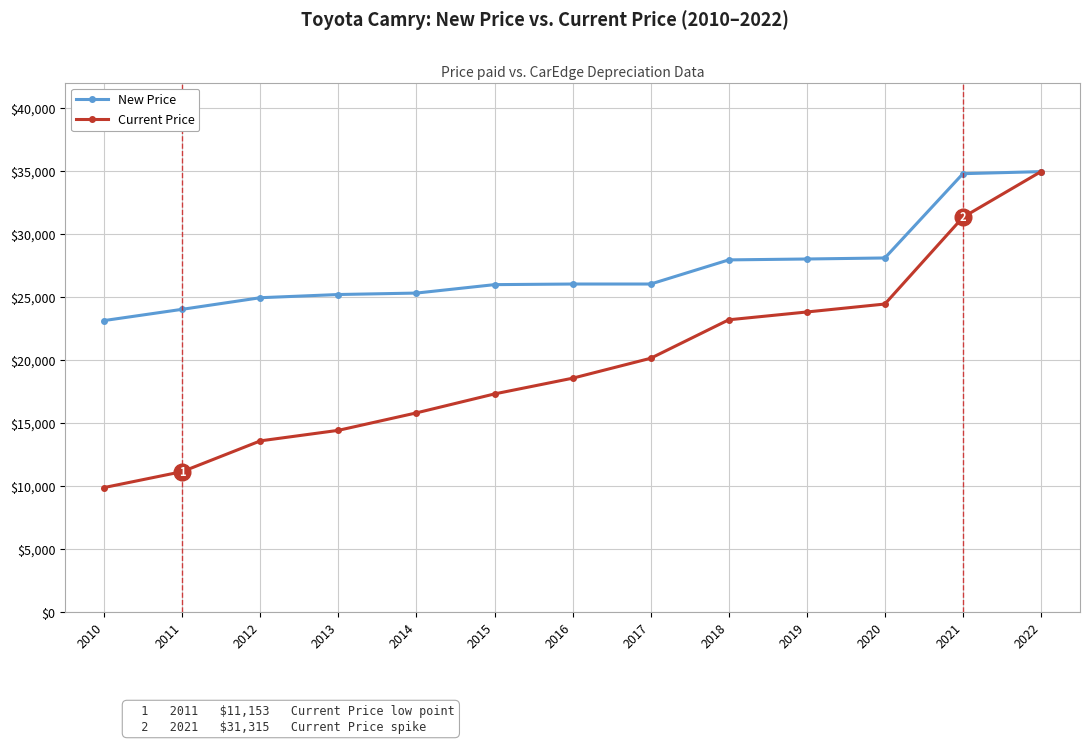

At 2012, list the series in order from largest to smallest.

New Price, Current Price